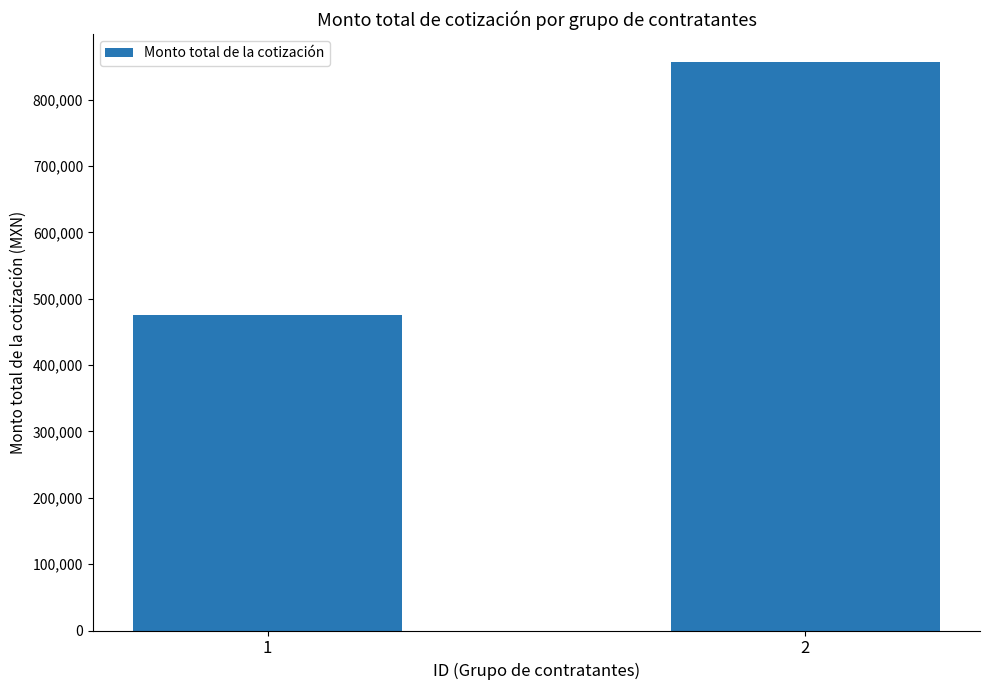

Rank the categories by value from highest to lowest.

2, 1